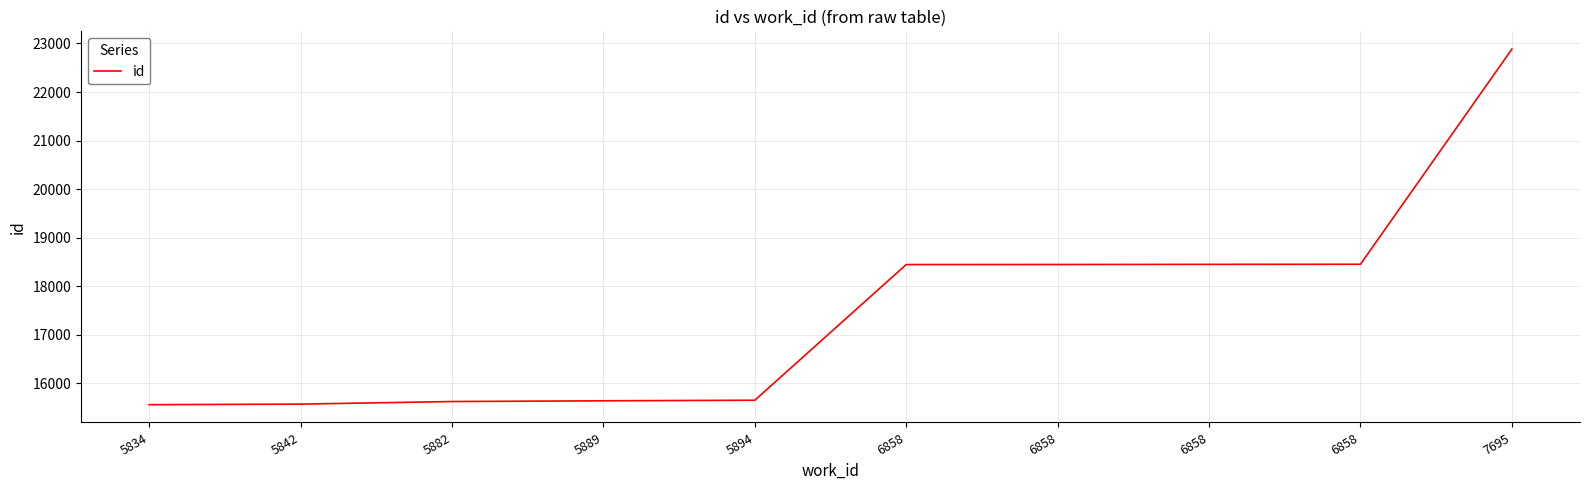

What is the value of the 9th point from the left?

18446